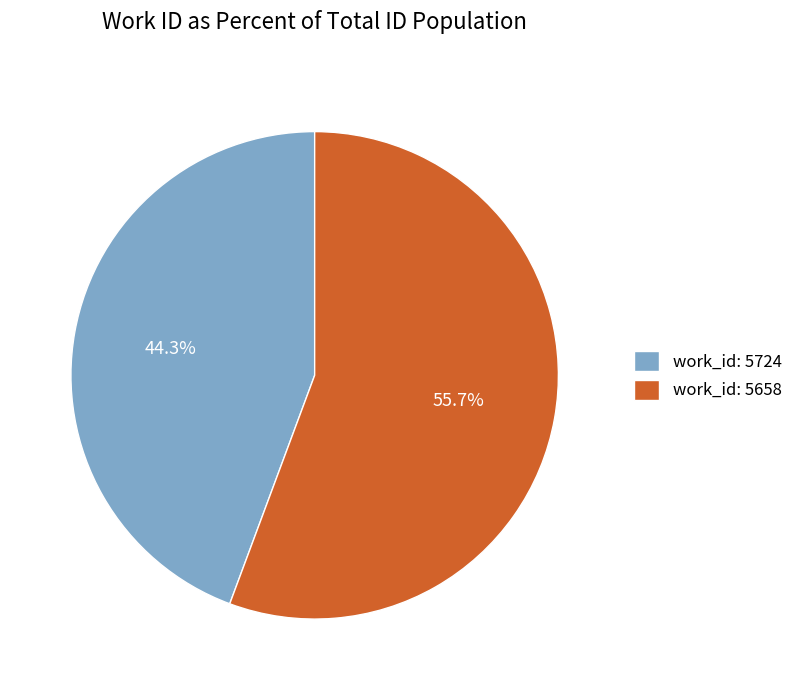

To the nearest percent, what is the average slice percentage?

50%